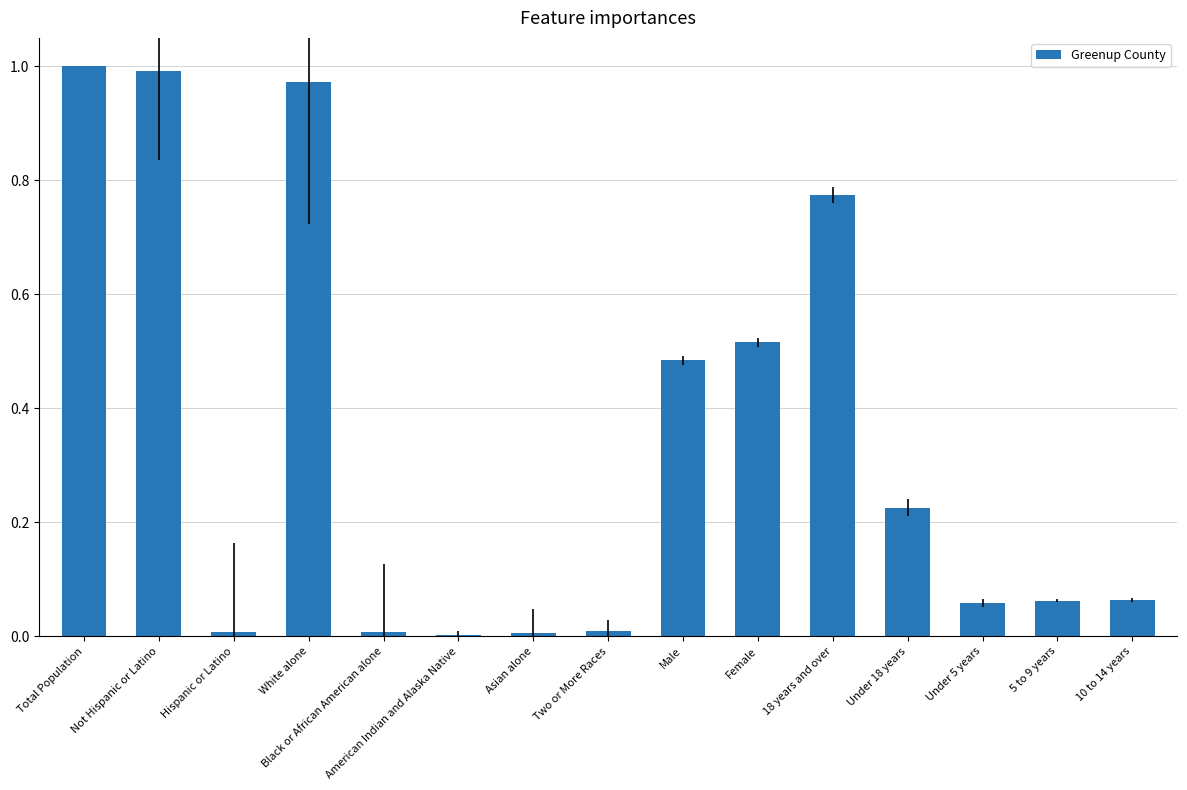

What is the average value?

0.3